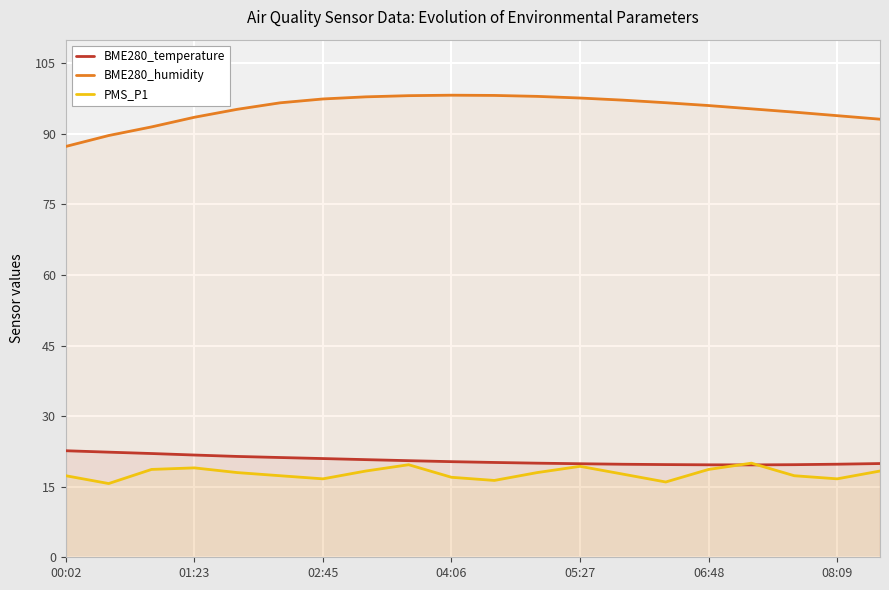

What is the difference between the maximum and minimum values in the BME280_humidity series?

10.9